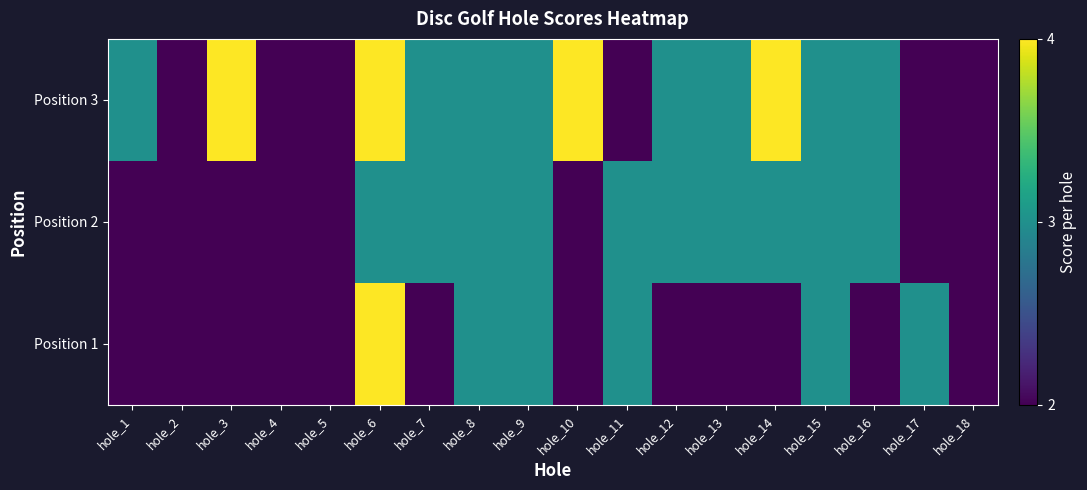

At which category does the chart reach its peak across all series?

hole_6